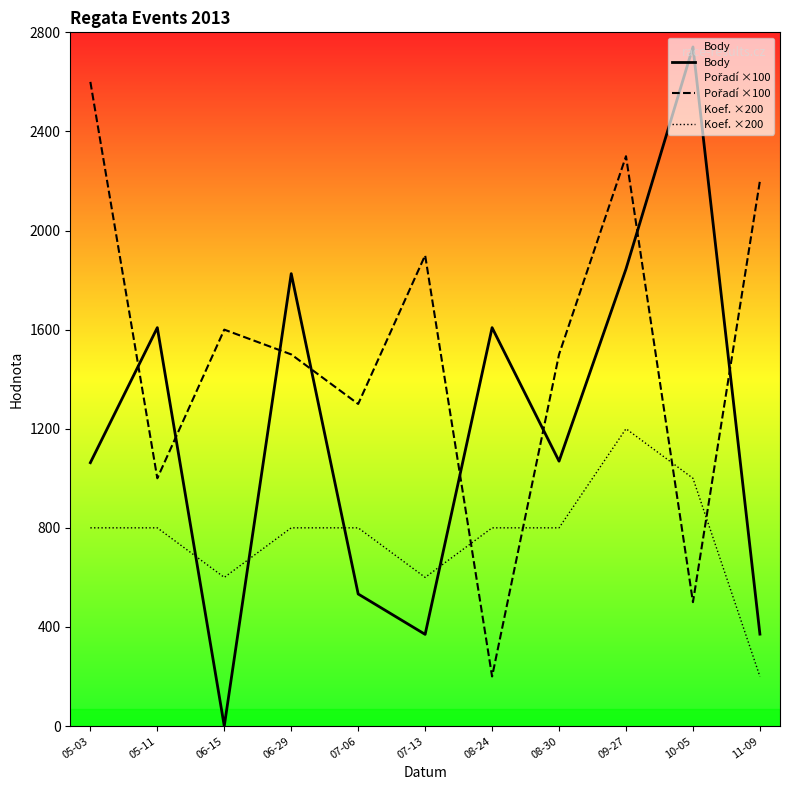

What is the label of the 10th point from the right?

05-11